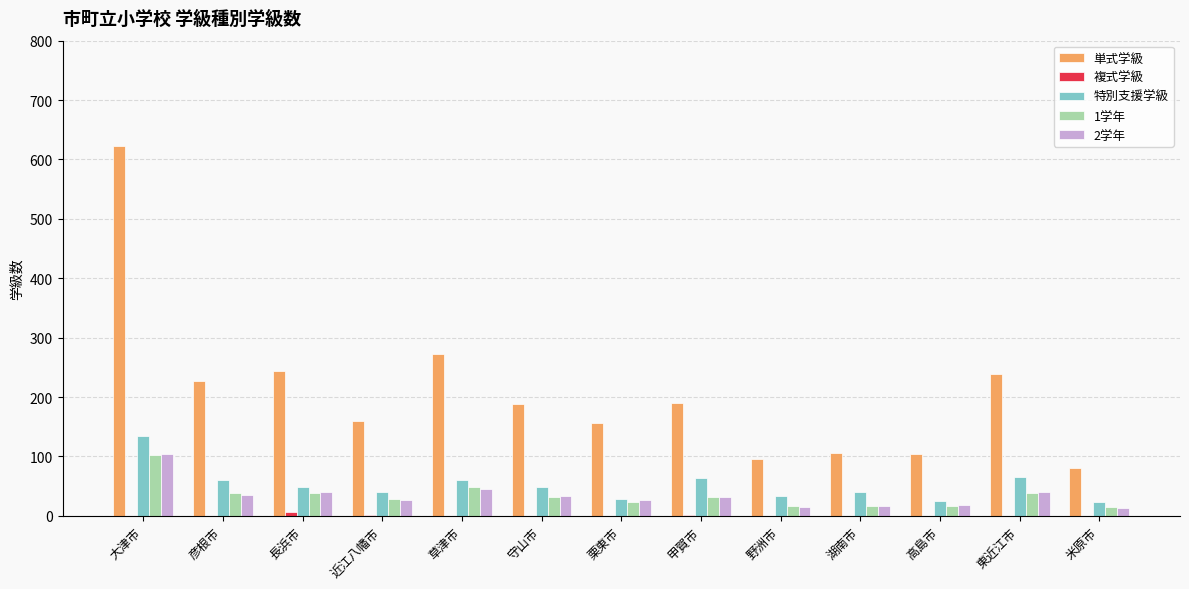

The 1学年 series shows 17 at 高島市. True or false?

True